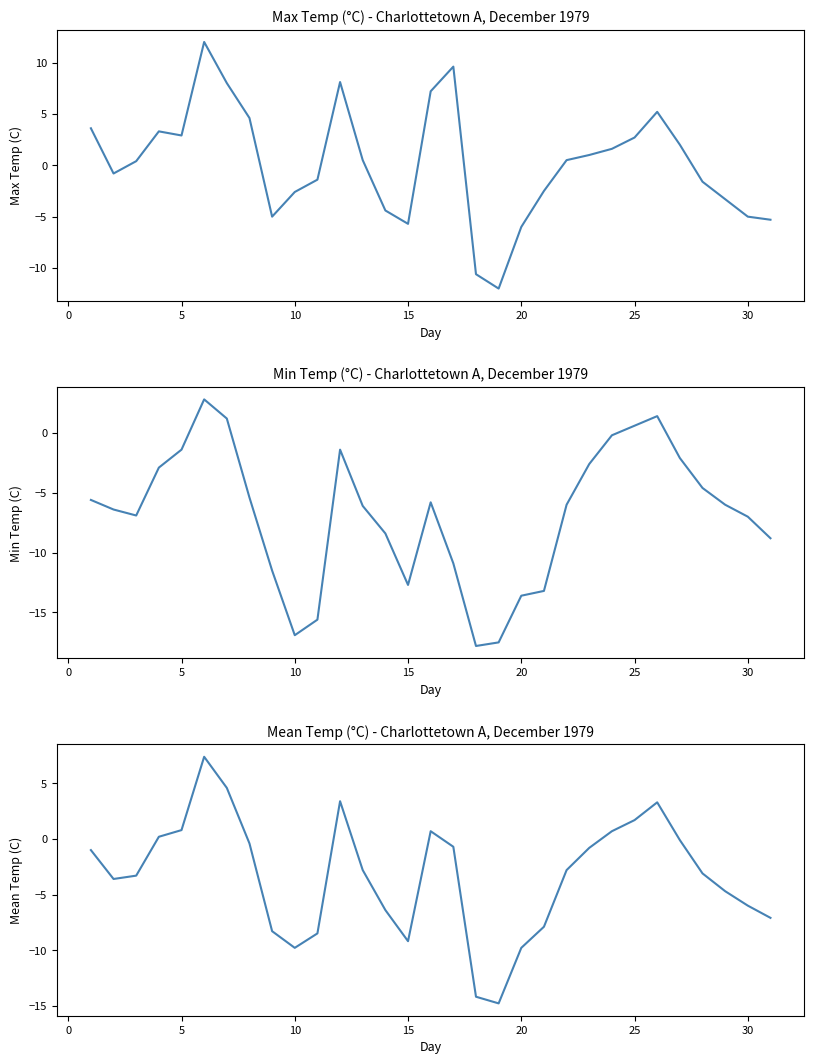

What is the difference between the maximum and minimum values in the Max Temp (C) series?

24.0